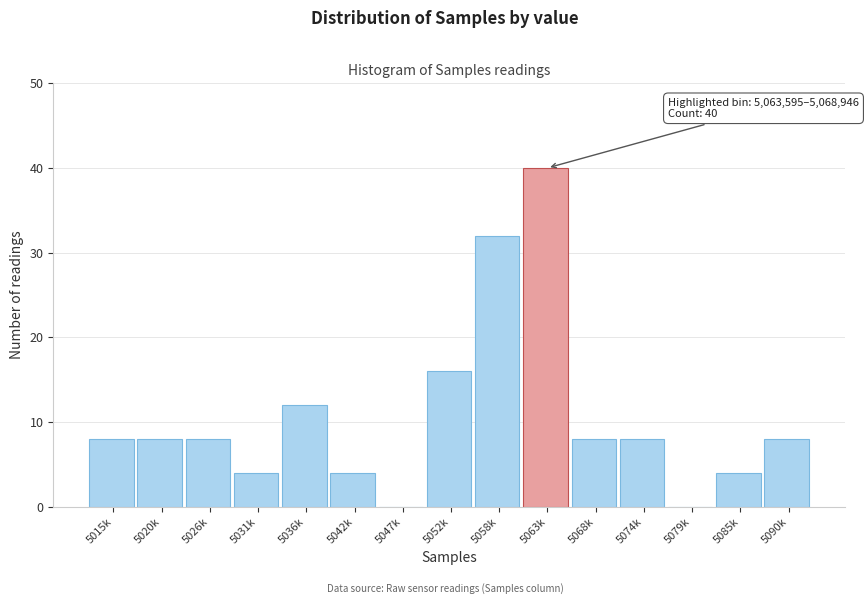

Reading right to left, transcribe all the data shown in this chart.

5090k=8	5085k=4	5079k=0	5074k=8	5068k=8	5063k=40	5058k=32	5052k=16	5047k=0	5042k=4	5036k=12	5031k=4	5026k=8	5020k=8	5015k=8